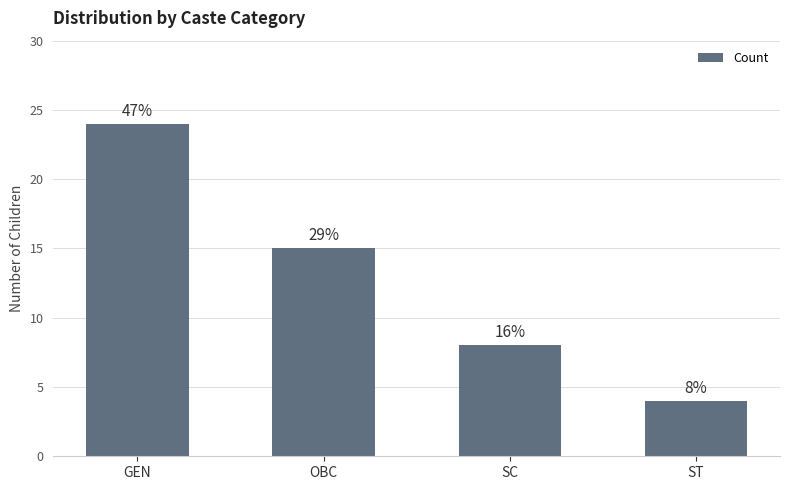

What is the label of the 2nd bar from the left?

OBC